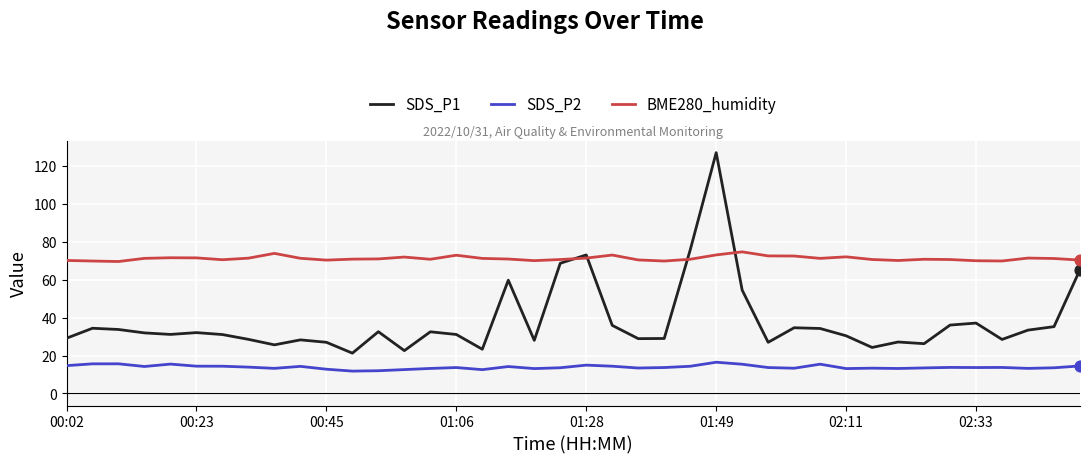

Which series has the widest spread of values?

SDS_P1